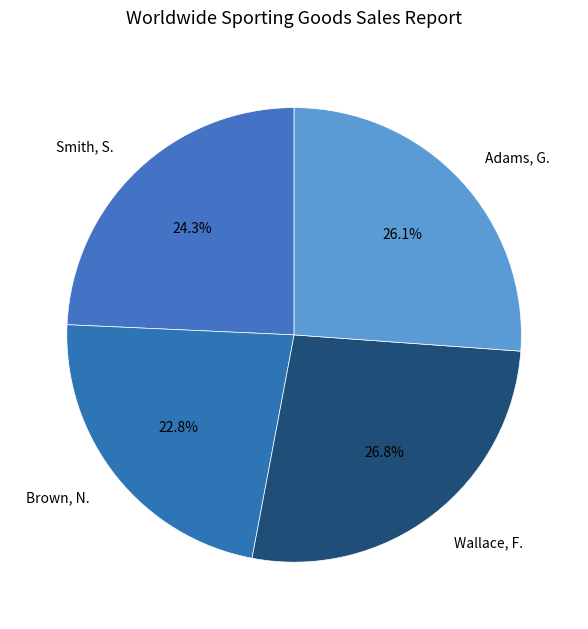

How much of the chart is everything except Brown, N.?

77.2%